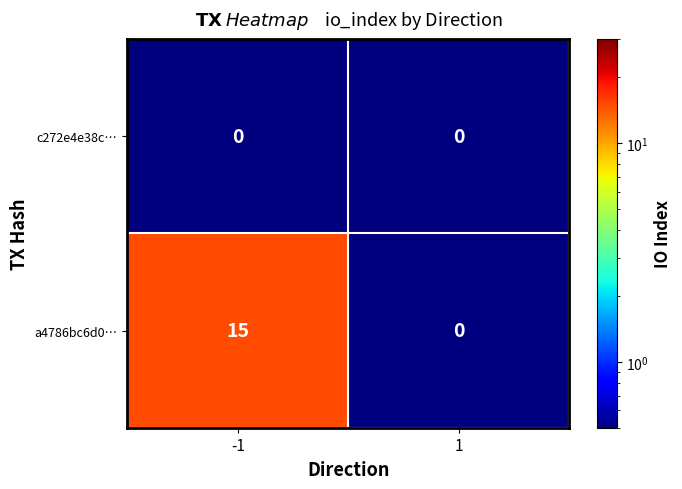

List the series in order of their overall mean, highest first.

a4786bc6d0…, c272e4e38c…